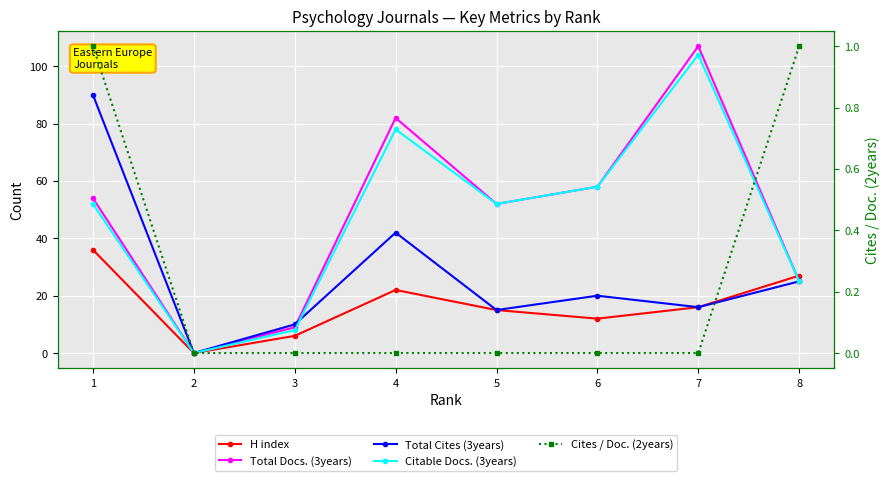

What is the value of the Total Docs. (3years) point at the 5th from the left?

52